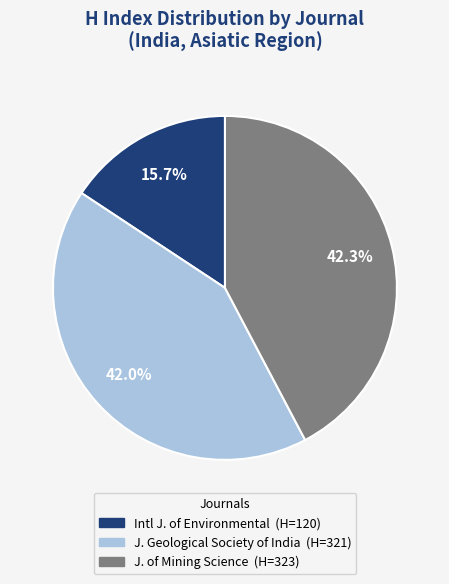

Is there any slice that represents more than half of the pie?

No